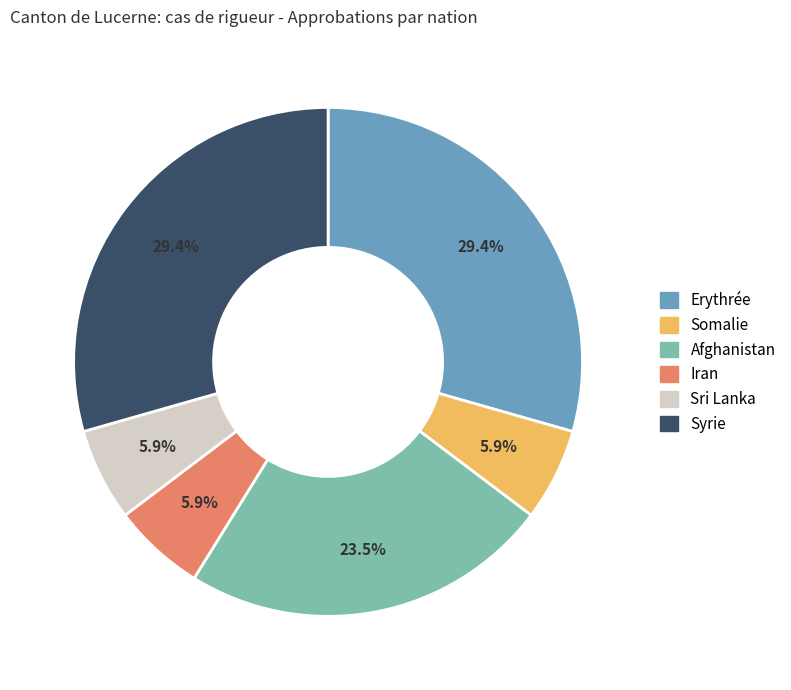

To the nearest percent, what portion does Erythrée represent?

29%